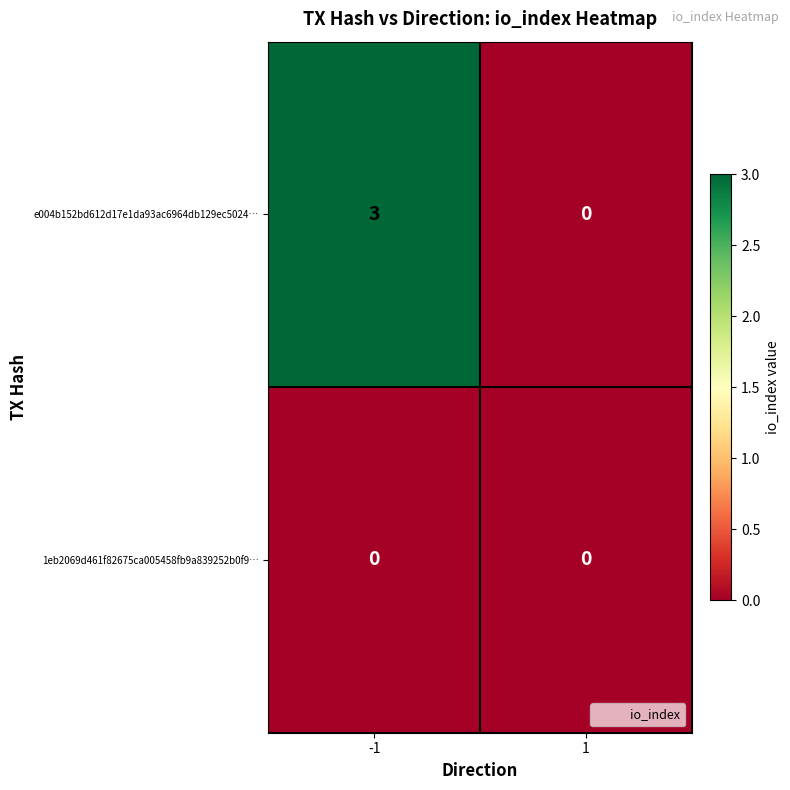

Count the number of categories in the chart.

2